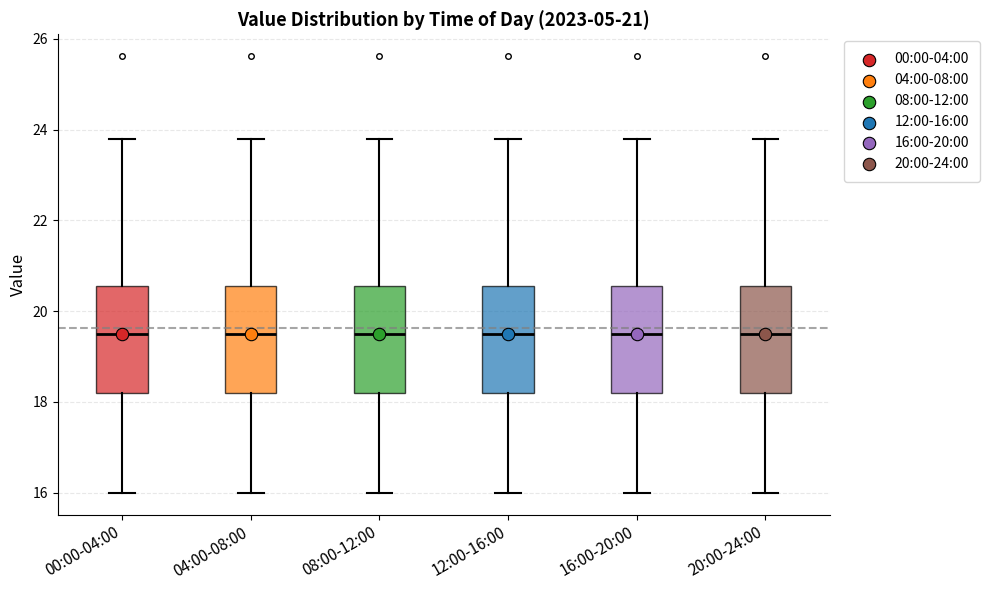

Reading left to right, read every box against the y-axis: the position of its median line, the range the box covers, and the ends of its whiskers. The values are not printed on the chart, so give them approximately, as read against the axis.

00:00-04:00: median 19.6, box 18.2 to 20.6, whiskers 16.0 to 23.8
04:00-08:00: median 19.6, box 18.2 to 20.6, whiskers 16.0 to 23.8
08:00-12:00: median 19.6, box 18.2 to 20.6, whiskers 16.0 to 23.8
12:00-16:00: median 19.6, box 18.2 to 20.6, whiskers 16.0 to 23.8
16:00-20:00: median 19.6, box 18.2 to 20.6, whiskers 16.0 to 23.8
20:00-24:00: median 19.6, box 18.2 to 20.6, whiskers 16.0 to 23.8